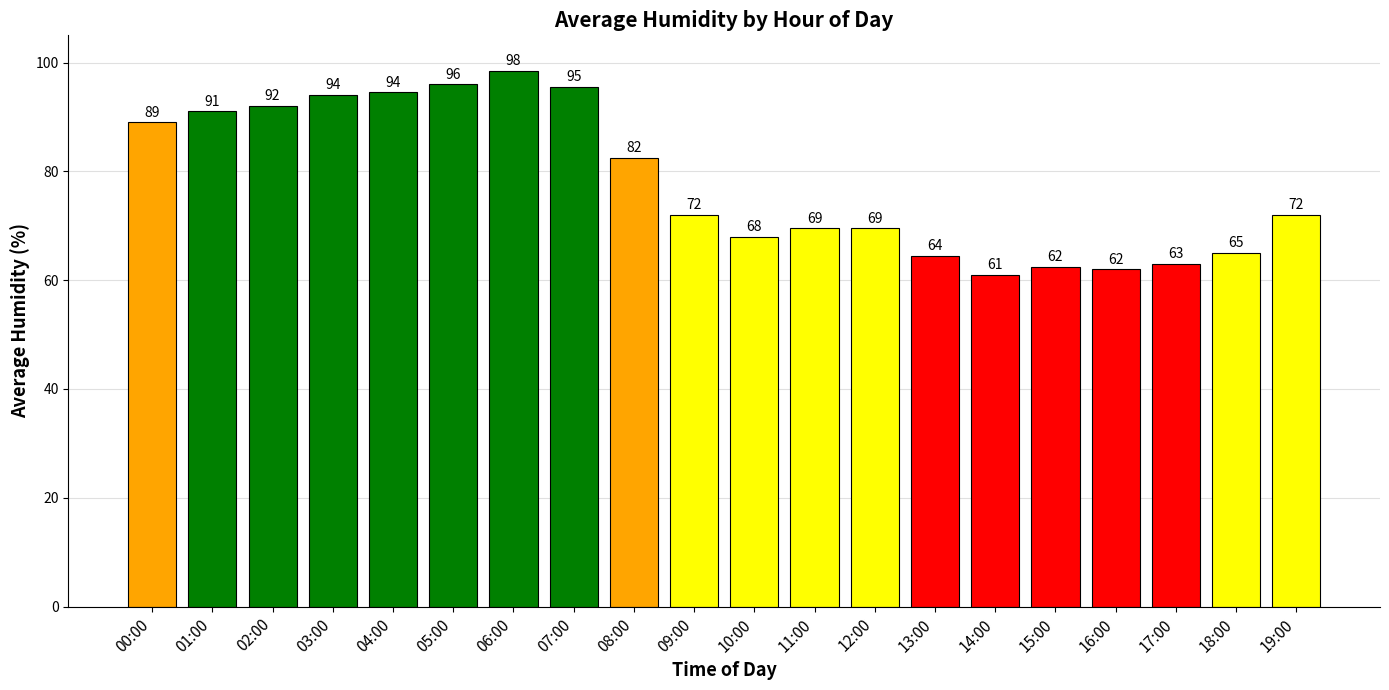

What is the sum of all values?

1562.0